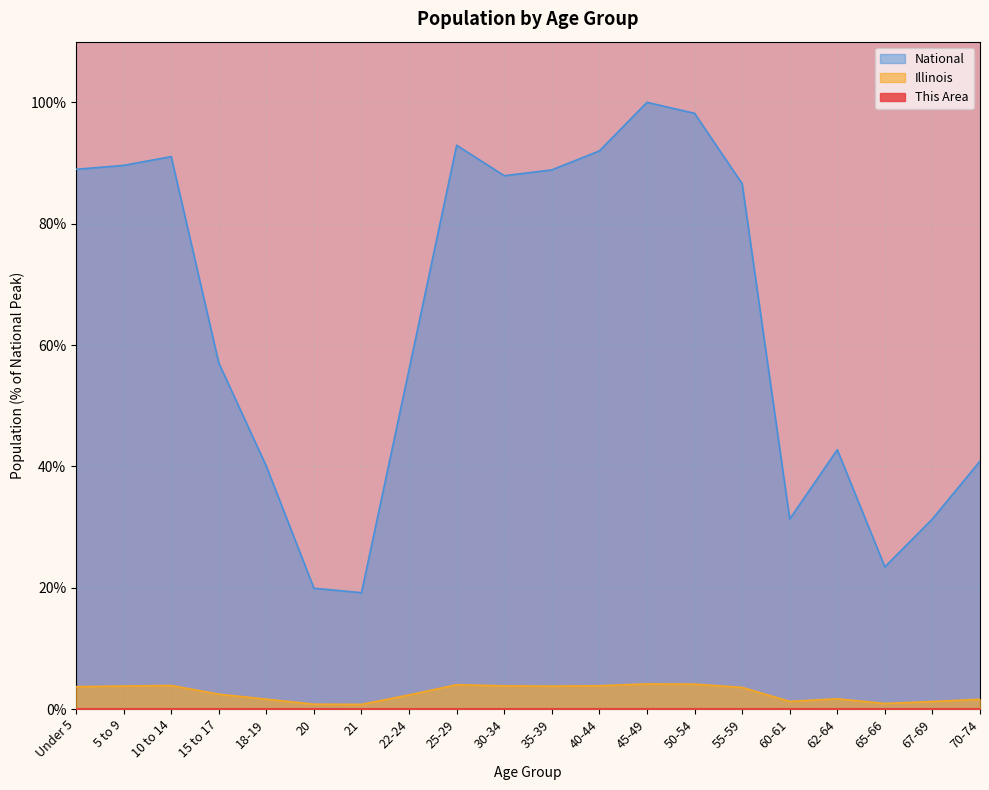

What is the average value of the National series?

63.9